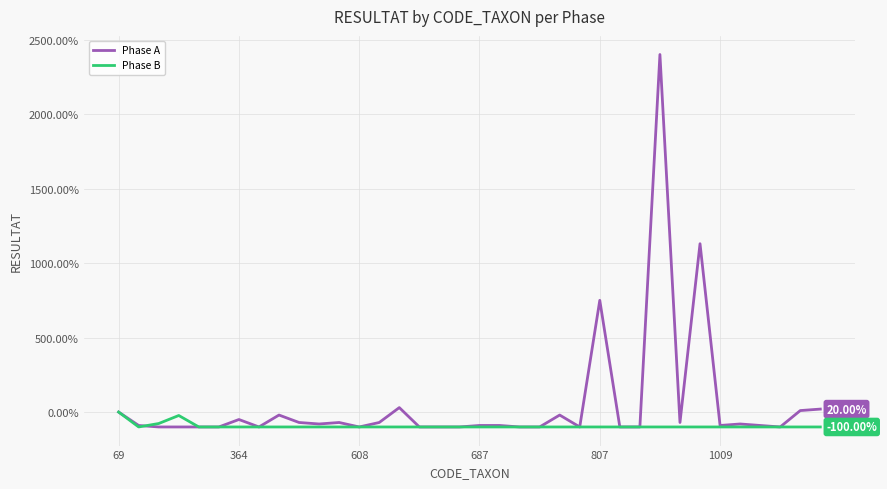

Which series has the widest spread of values?

Phase A